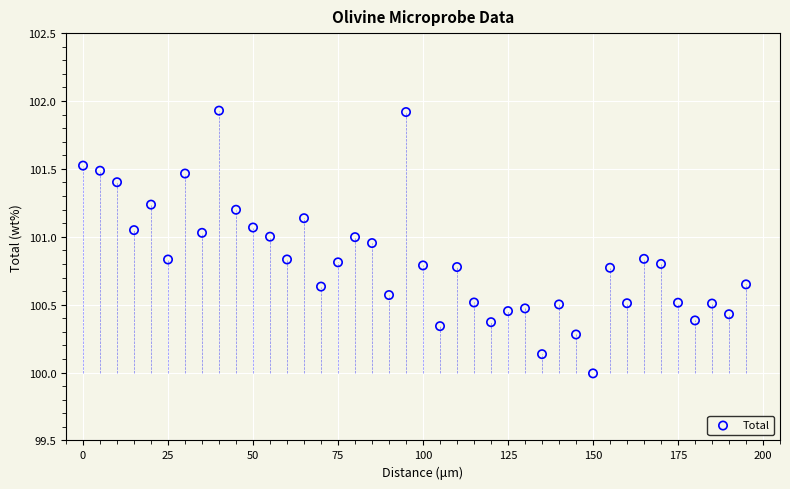

What is the range of X values (max minus min)?

195.0